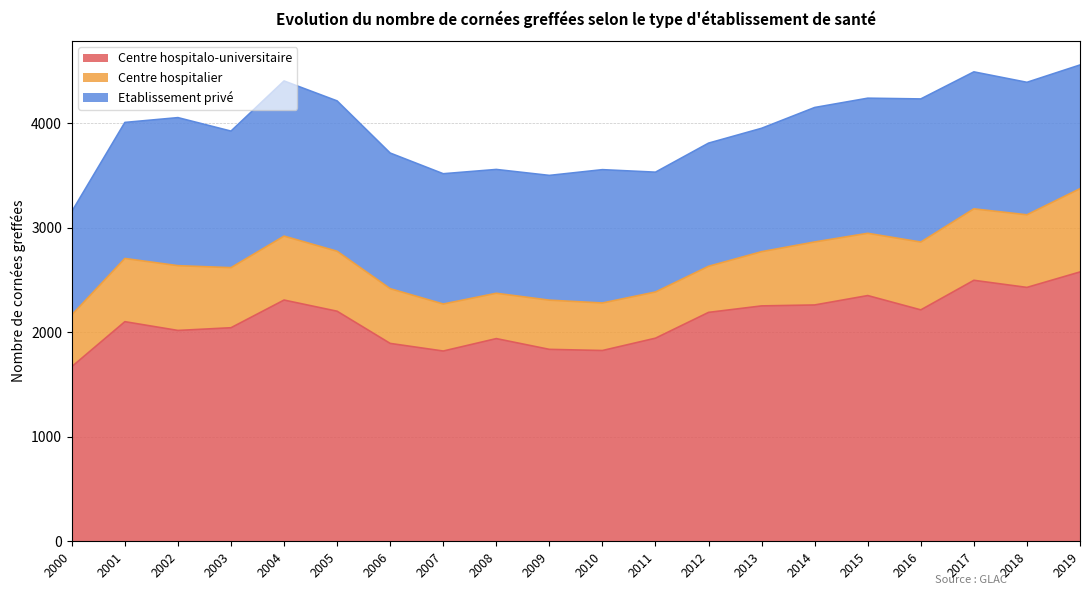

Reading left to right, transcribe all the data shown in this chart.

Centre hospitalo-universitaire: 1672	2102	2018	2044	2309	2202	1894	1821	1940	1837	1826	1944	2191	2253	2262	2352	2215	2498	2430	2578
Centre hospitalier: 495	605	620	575	612	574	524	450	434	471	455	442	441	519	603	596	649	684	695	797
Etablissement privé: 989	1302	1417	1307	1485	1439	1298	1247	1185	1194	1276	1147	1179	1181	1287	1293	1370	1311	1268	1184